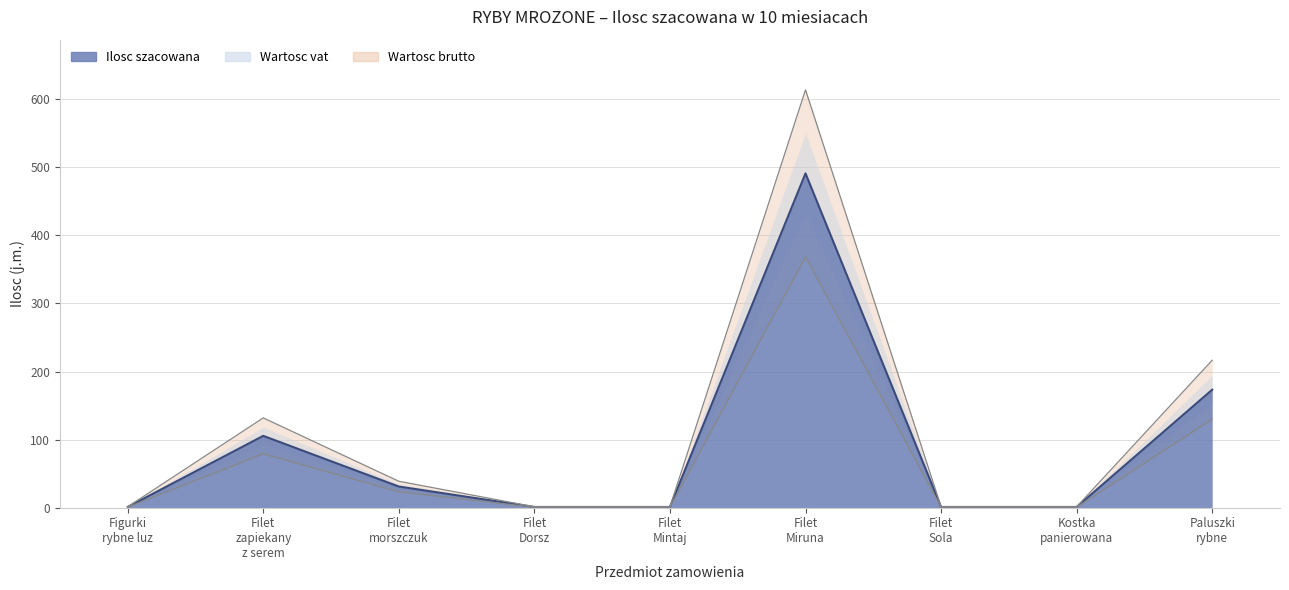

Which series has the largest total across all categories?

Ilosc szacowana